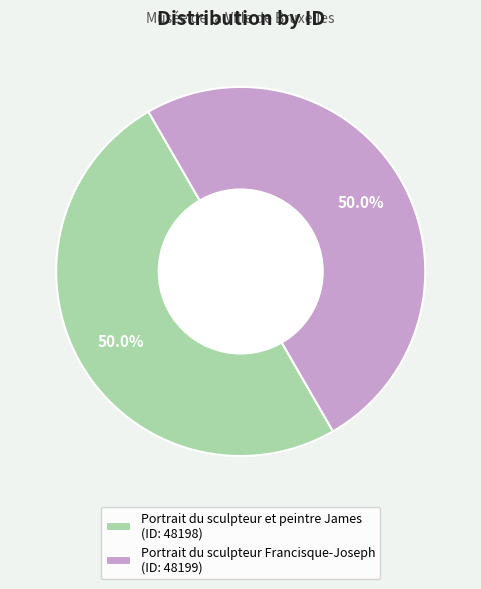

True or false: Portrait du sculpteur Francisque-Joseph accounts for 50% of the total.

True